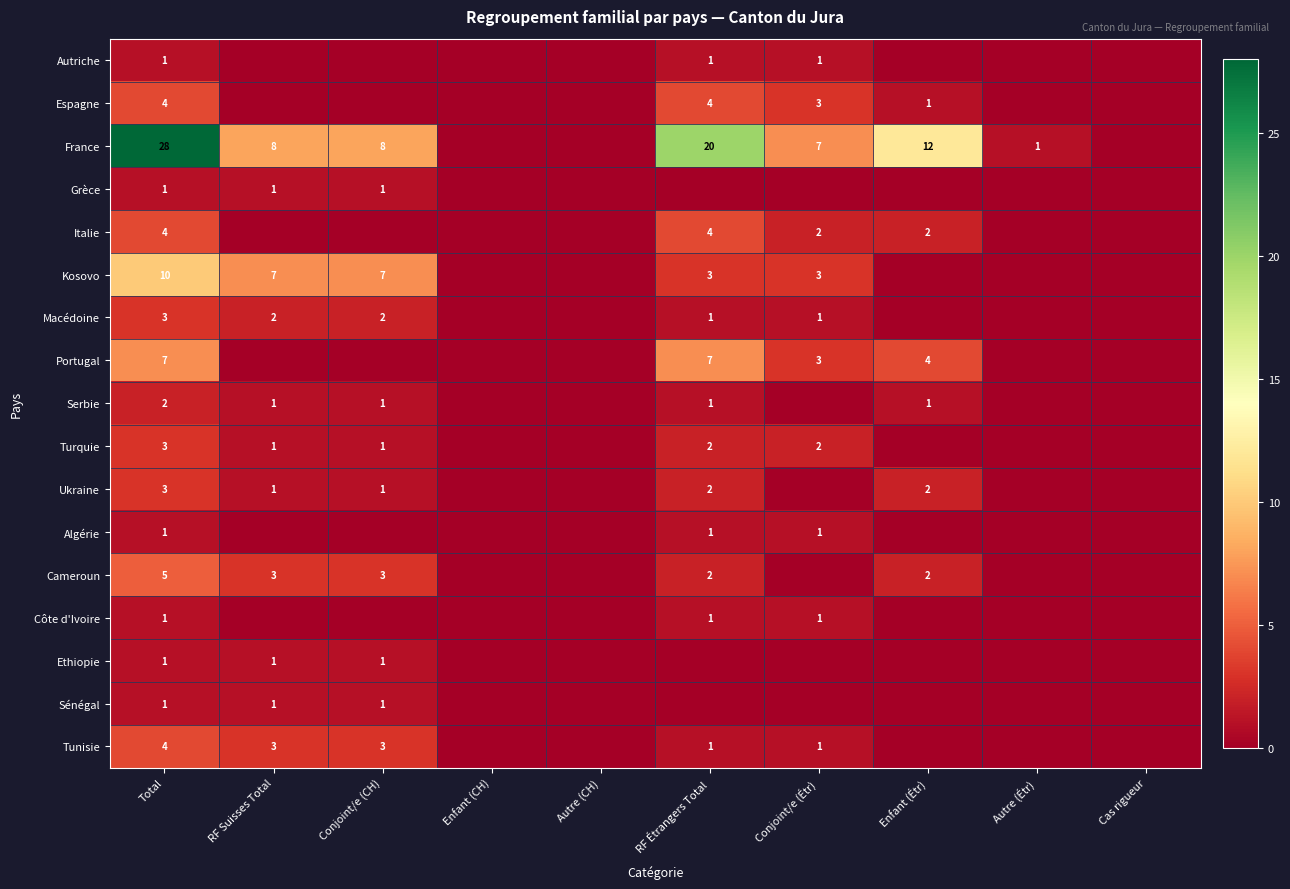

True or false: Serbie has a value of 1 at Conjoint/e (CH).

True